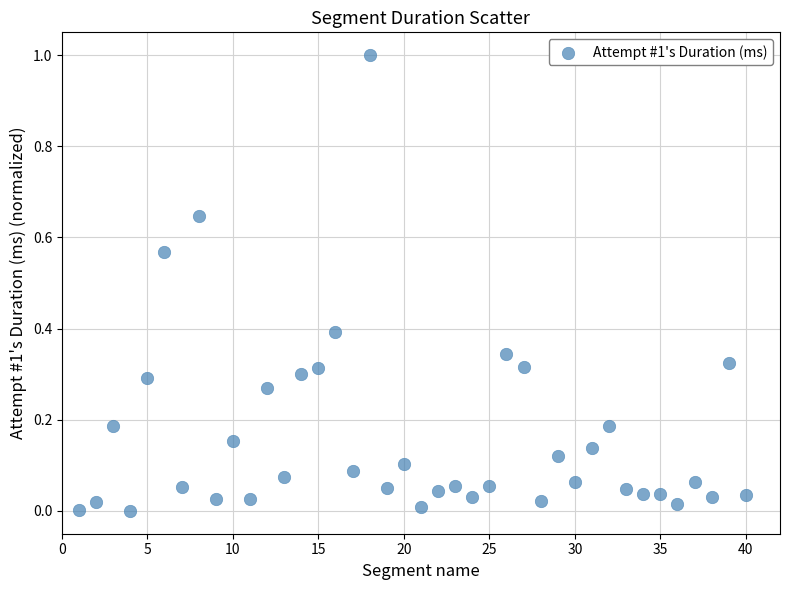

What is the range of Y values (max minus min)?

1.0